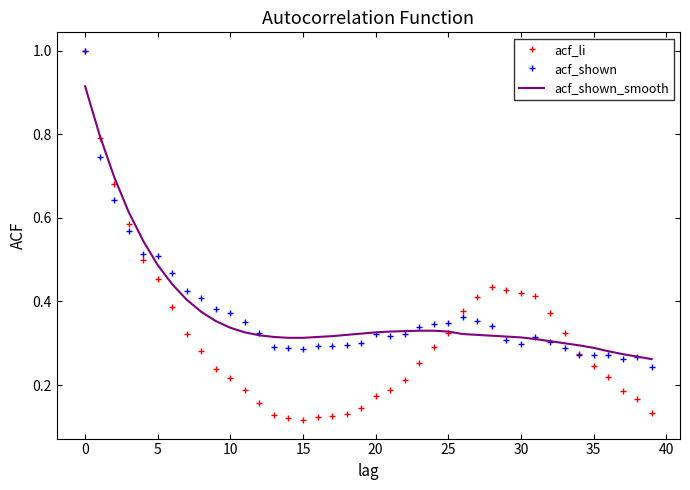

What is the difference between the maximum and minimum values in the acf_shown series?

0.8